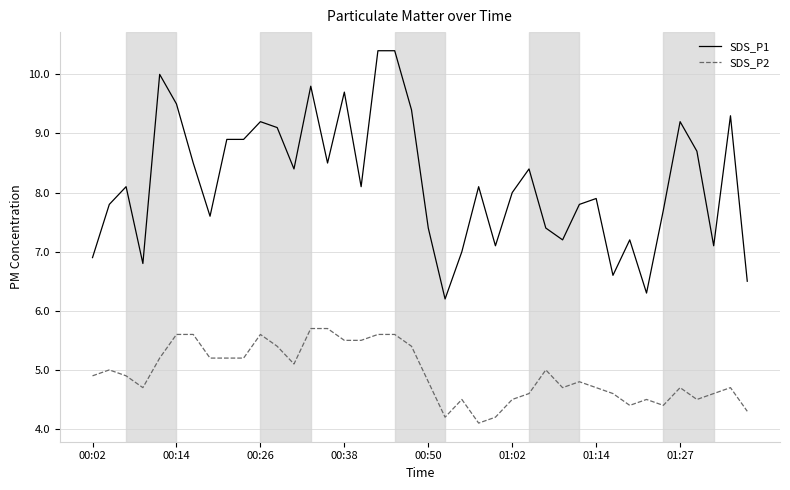

Which series has the largest range (max minus min)?

SDS_P1